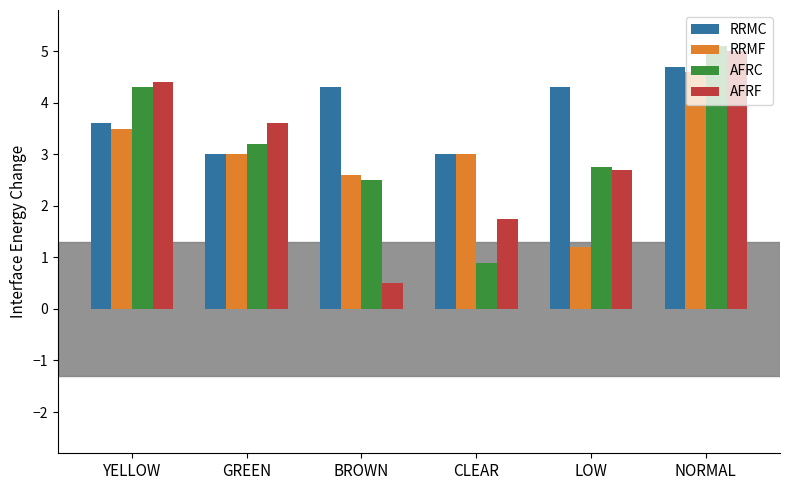

The value of RRMC at YELLOW is 5.1. True or false?

False